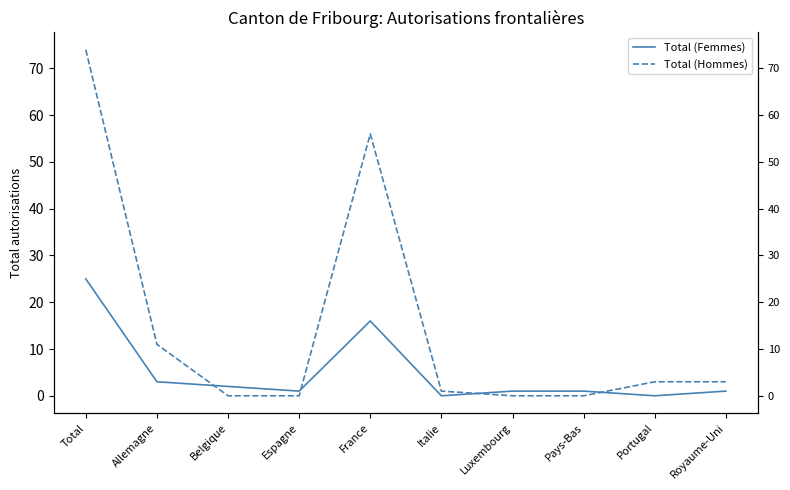

What position from the right is Italie?

5